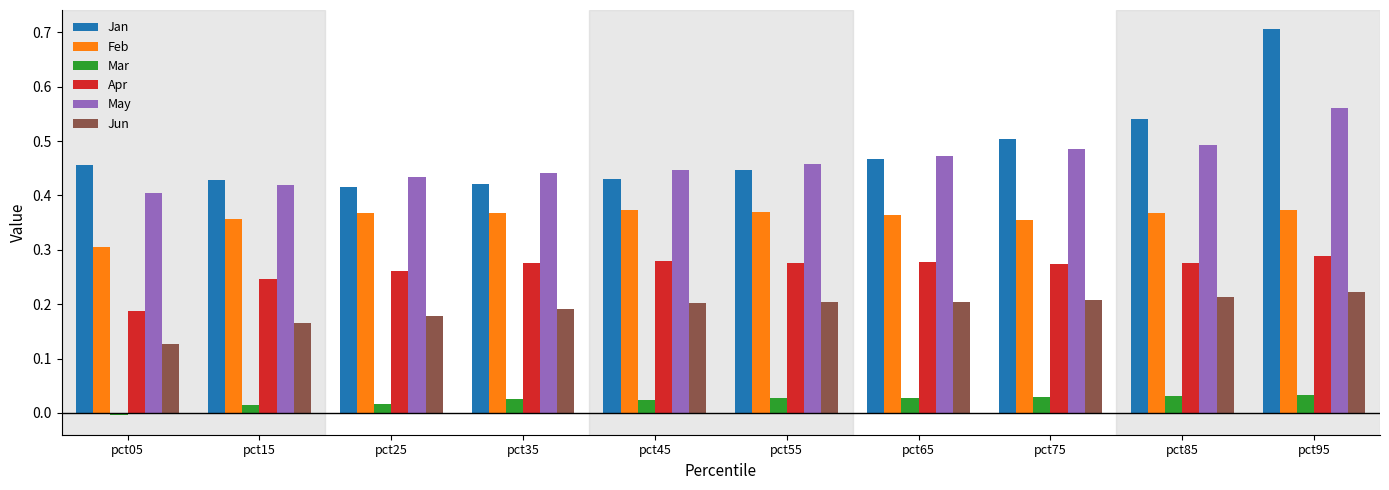

Which series changed the most between pct55 and pct85?

Jan